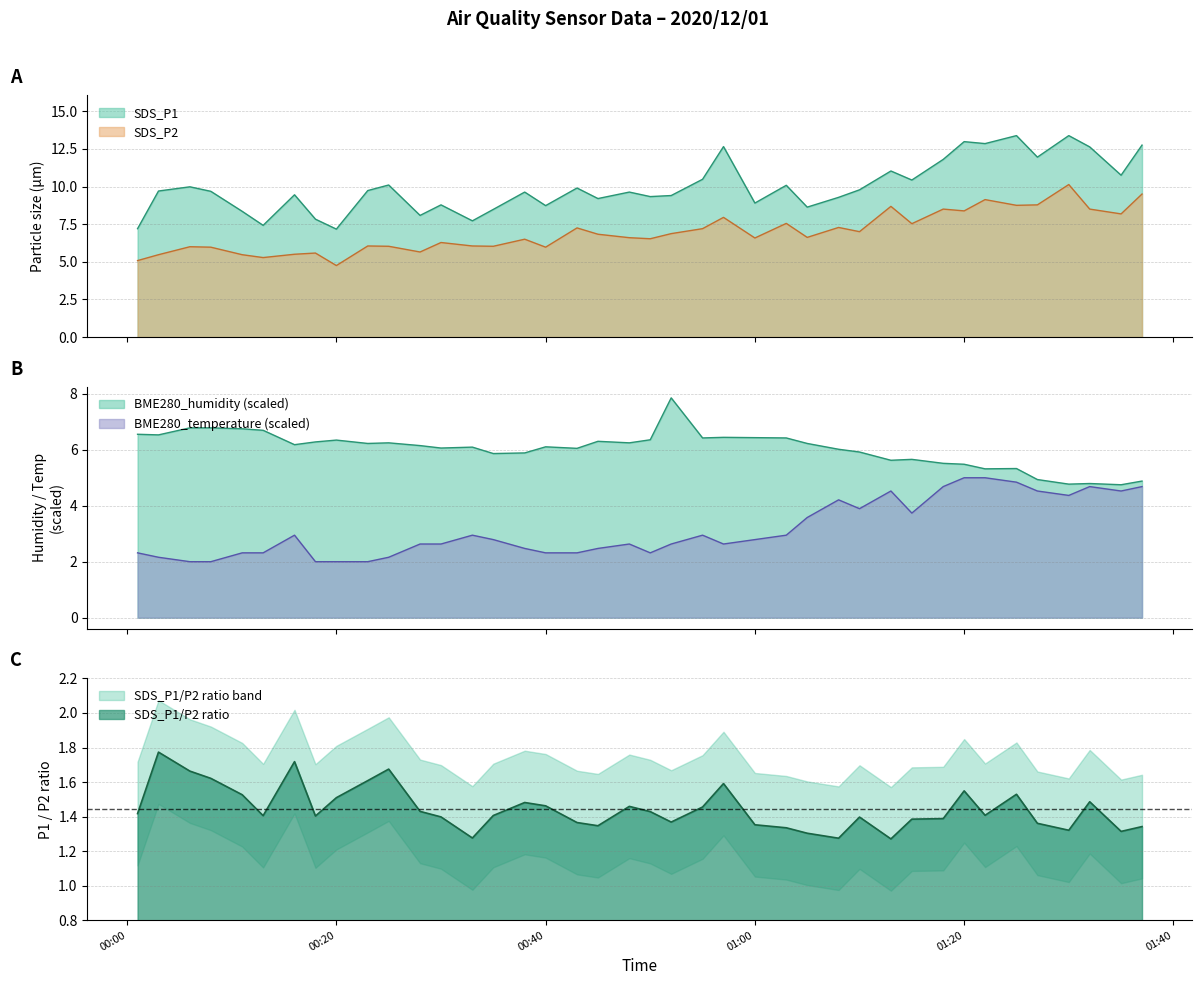

Which series has the widest spread of values?

SDS_P1